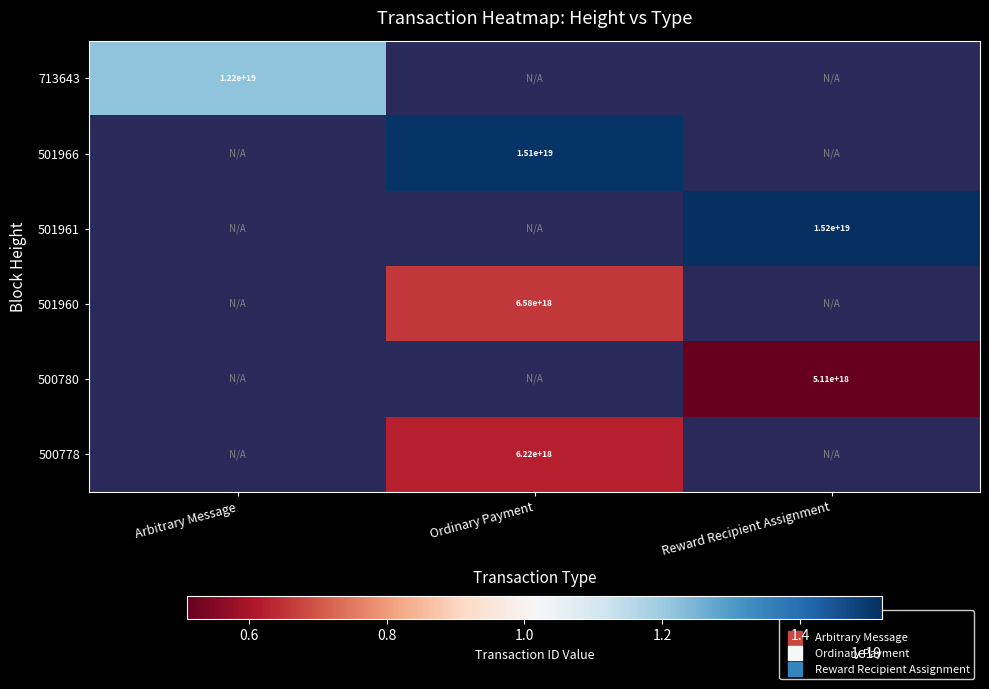

At how many categories does at least one series exceed 10390237396295061504?

3